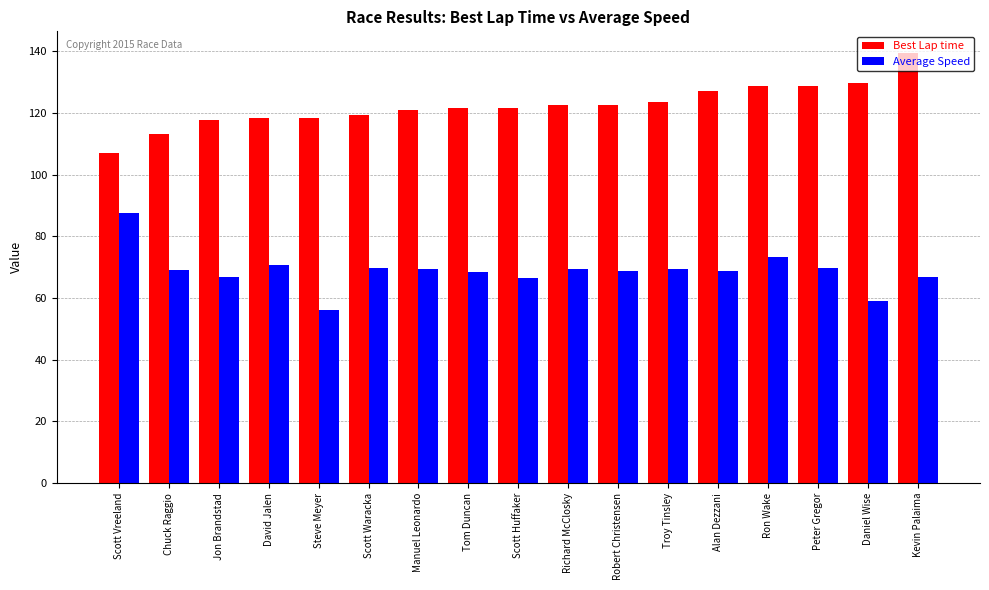

What is the spread (max minus min) of values at Manuel Leonardo?

51.6